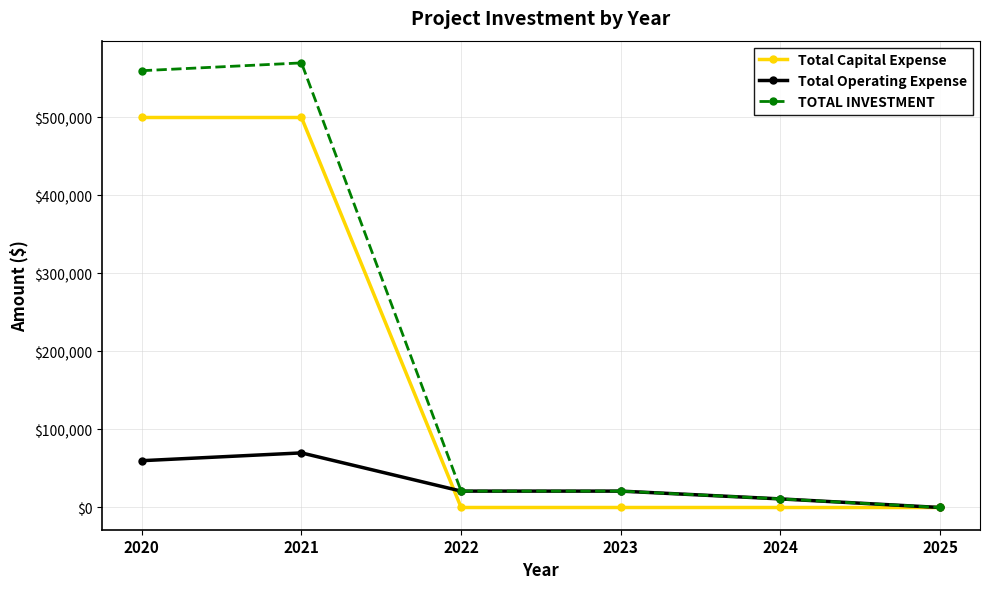

True or false: Total Operating Expense and Total Capital Expense cross at least once.

True